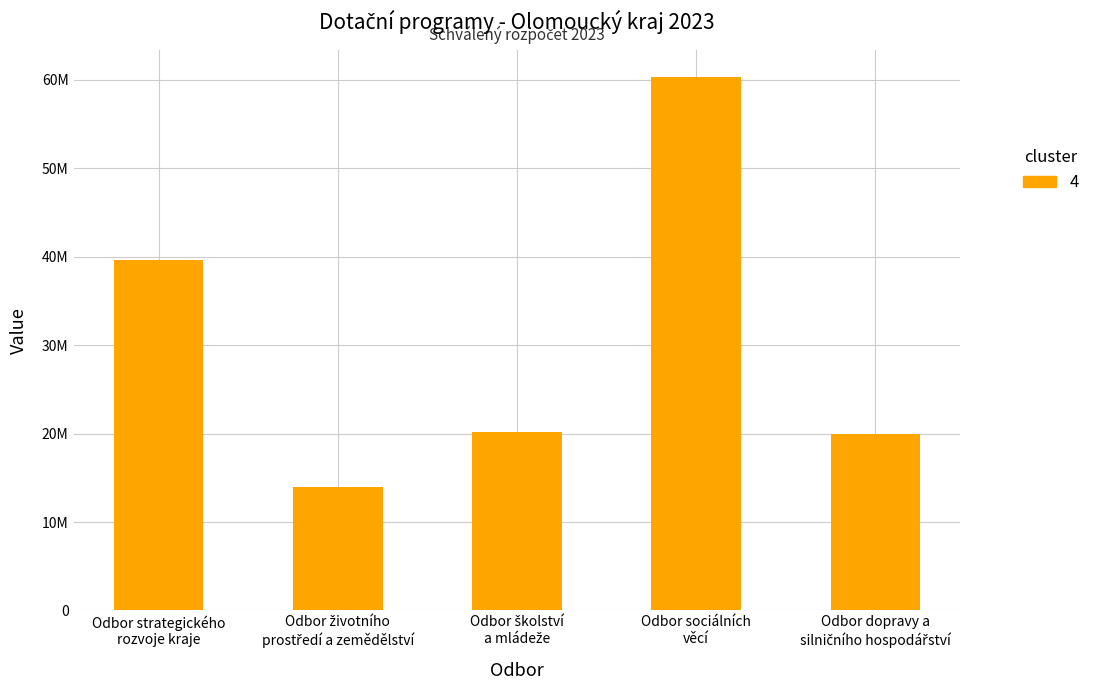

What is the sum of the values at Odbor sociálních
věcí and Odbor školství
a mládeže?

80563000